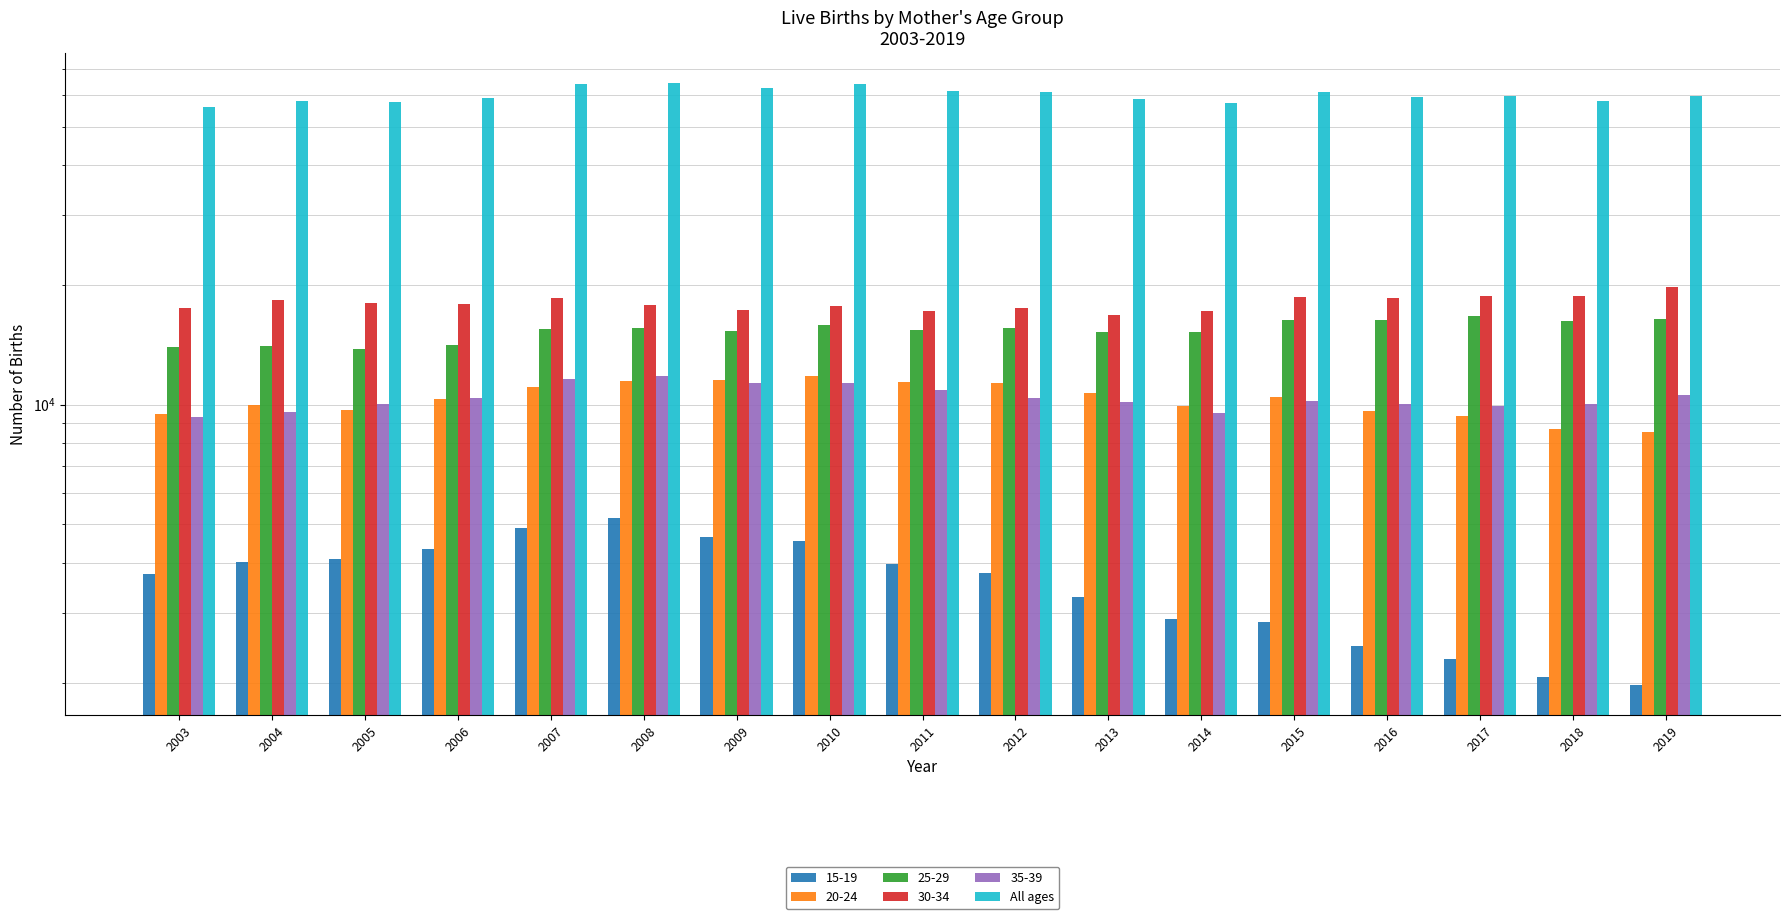

Reading right to left, transcribe all the data shown in this chart.

2019=59637	2018=58020	2017=59610	2016=59427	2015=61038	2014=57243	2013=58716	2012=61176	2011=61401	2010=63897	2009=62541	2008=64341	2007=64044	2006=59193	2005=57747	2004=58074	2003=56136